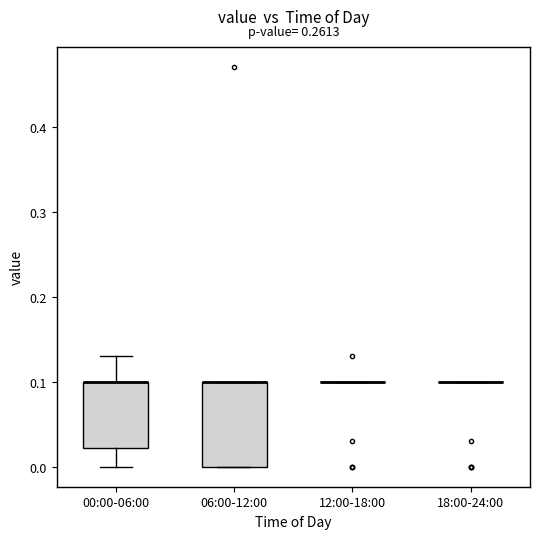

Reading left to right, read every box against the y-axis: the position of its median line, the range the box covers, and the ends of its whiskers. The values are not printed on the chart, so give them approximately, as read against the axis.

00:00-06:00: median 0.10 (drawn on the box's upper edge), box 0.02 to 0.10, whiskers 0.00 to 0.13
06:00-12:00: median 0.10 (drawn on the box's upper edge), box 0.00 to 0.10, whiskers 0.00 to 0.10
12:00-18:00: box collapsed to a line at 0.10, whiskers 0.10 to 0.10
18:00-24:00: box collapsed to a line at 0.10, whiskers 0.10 to 0.10